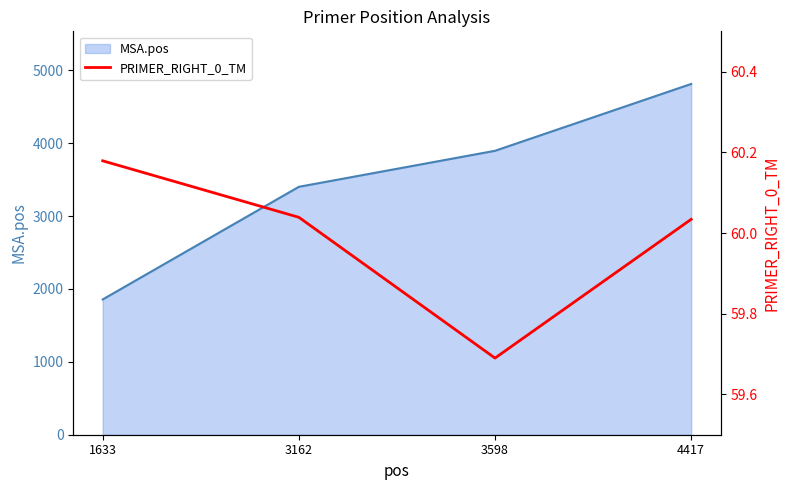

Reading left to right, list all the values displayed in this chart.

1633=60.2	3162=60.0	3598=59.7	4417=60.0